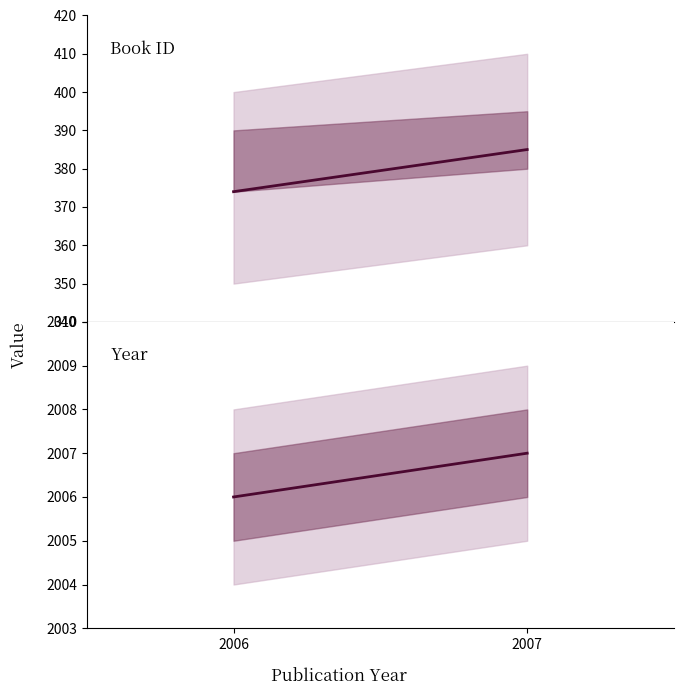

What value does the year series have at 2007?

2007